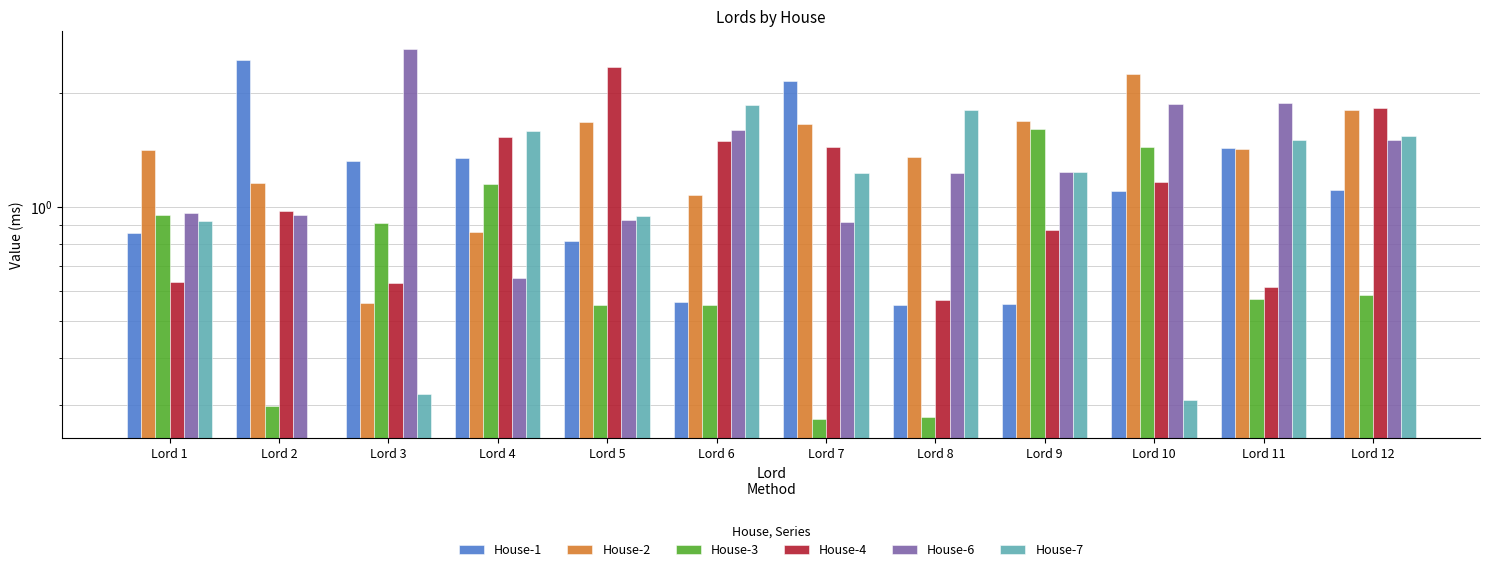

What is the average value of the House-3 series?

0.8